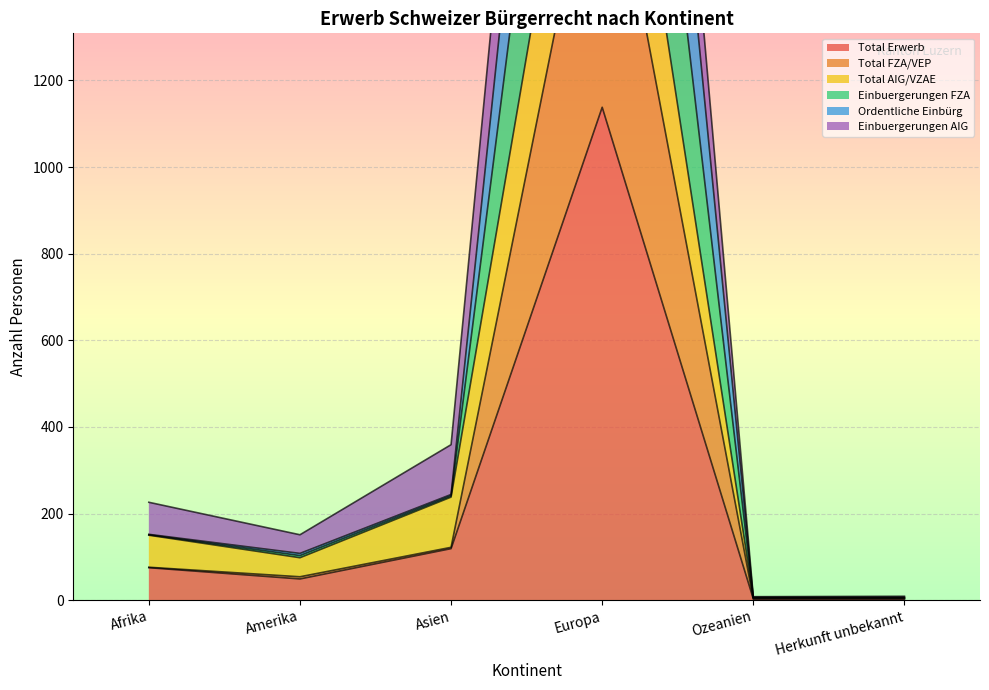

How many interior local peaks does the Einbuergerungen AIG series have?

1